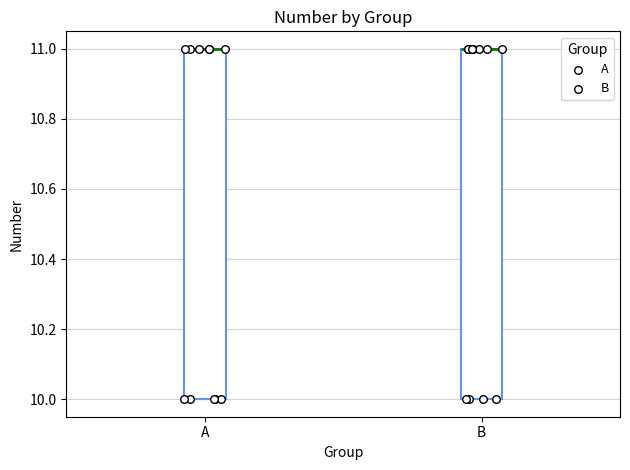

Where is the upper edge of the box for B on the y-axis? The values are not printed on the chart, so give them approximately, as read against the axis.

11